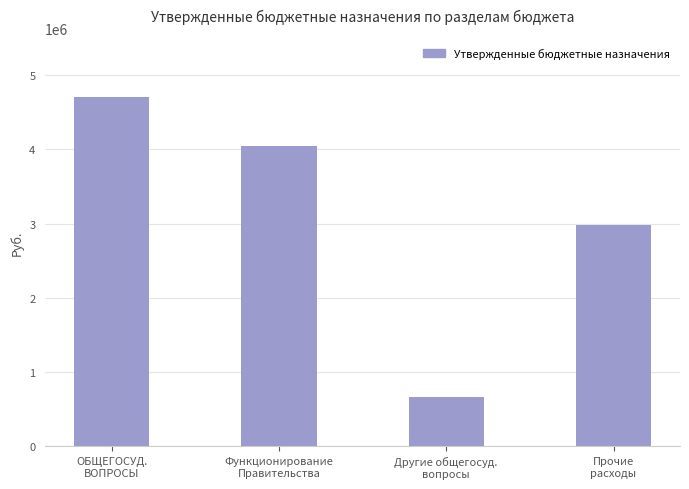

Rank the categories by value from lowest to highest.

Другие общегосуд.
вопросы, Прочие
расходы, Функционирование
Правительства, ОБЩЕГОСУД.
ВОПРОСЫ